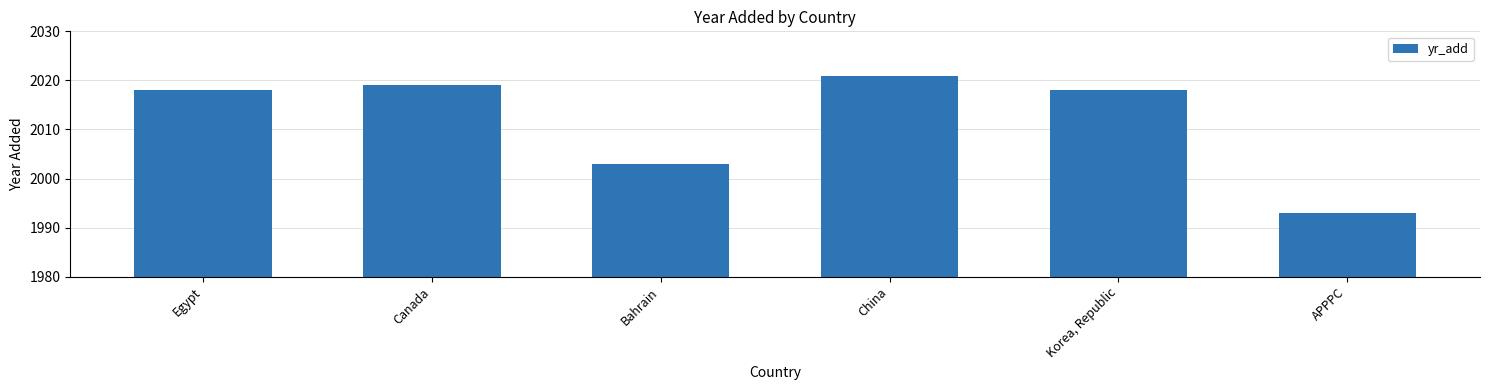

What is the smallest value displayed?

1993